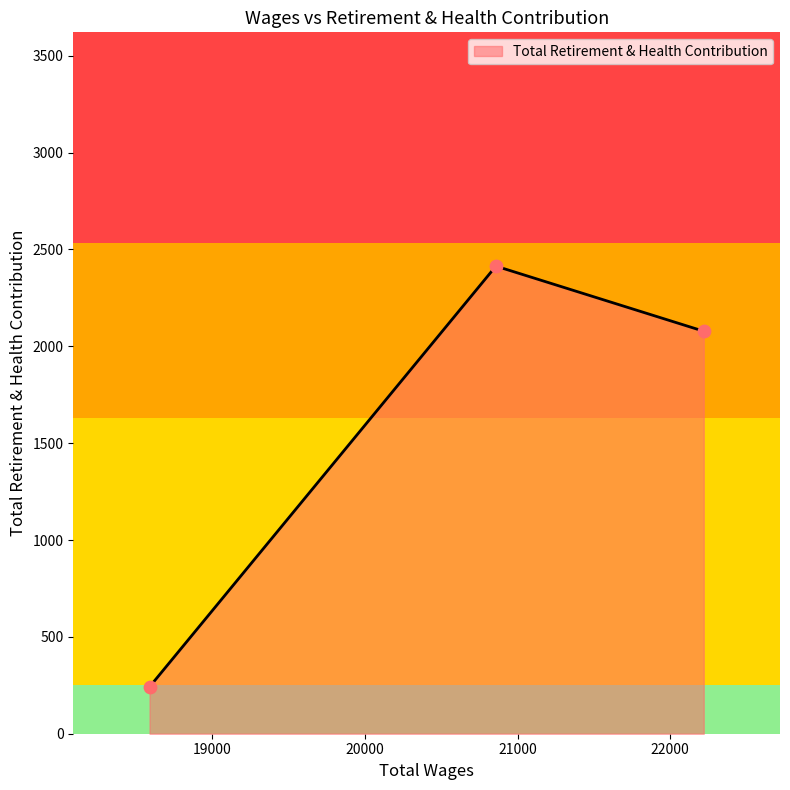

What is the difference between the second highest and minimum values?

1836